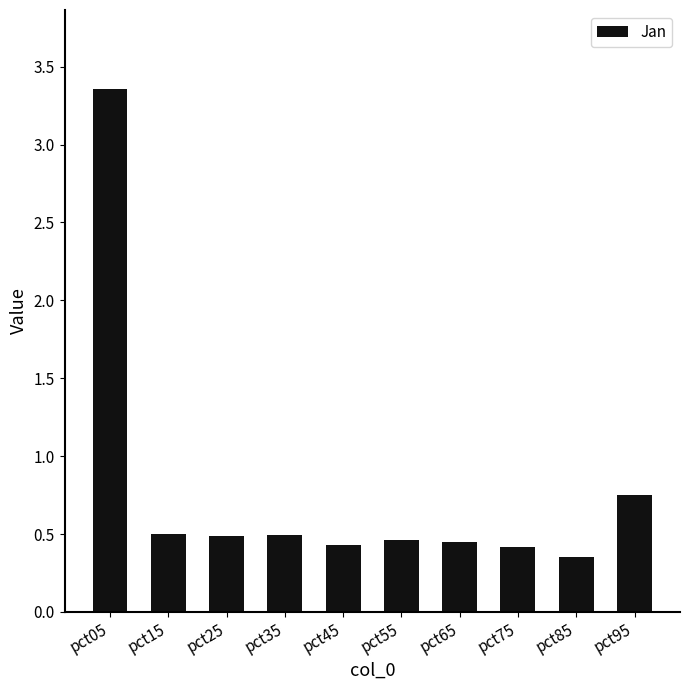

What is the difference between the maximum and minimum values?

3.0